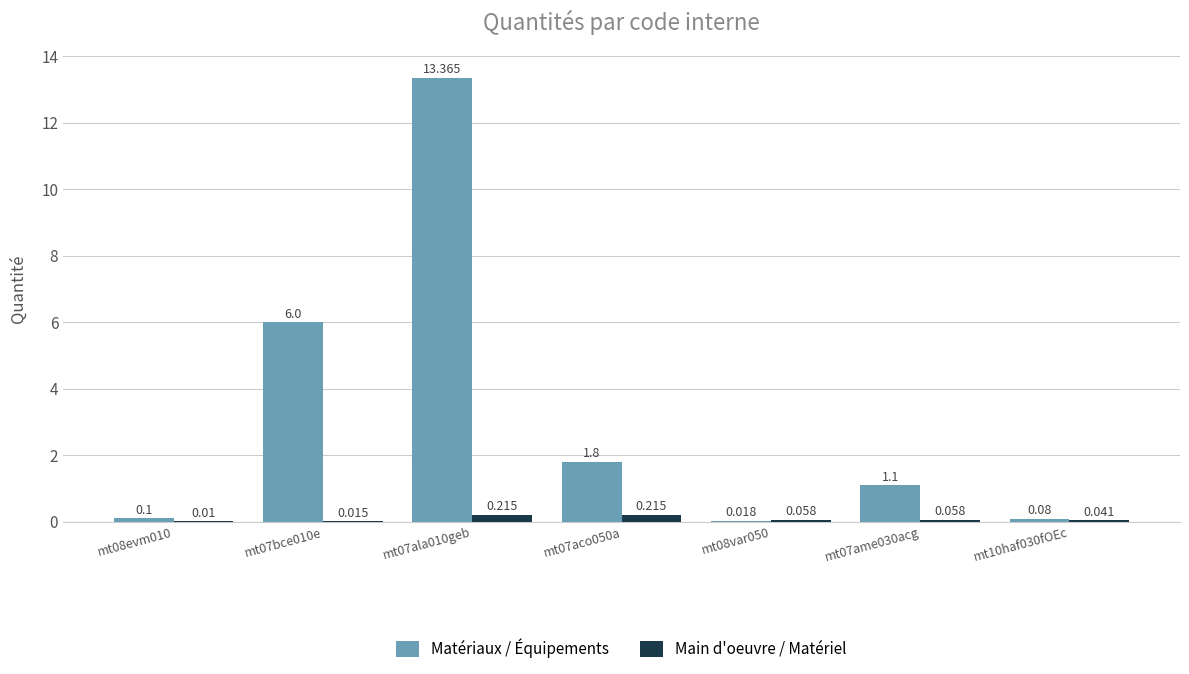

Is the value of Main d'oeuvre / Matériel at mt08var050 greater than the value of Matériaux / Équipements at mt07ame030acg?

No